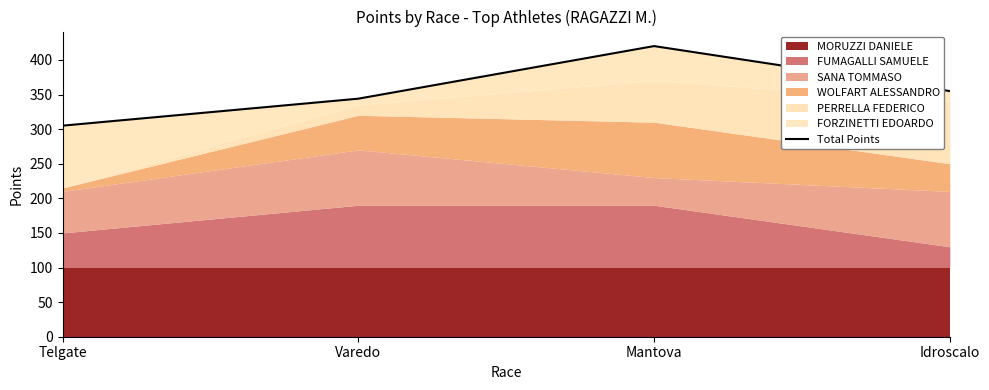

List the labels in order of value, largest first.

Mantova, Idroscalo, Varedo, Telgate